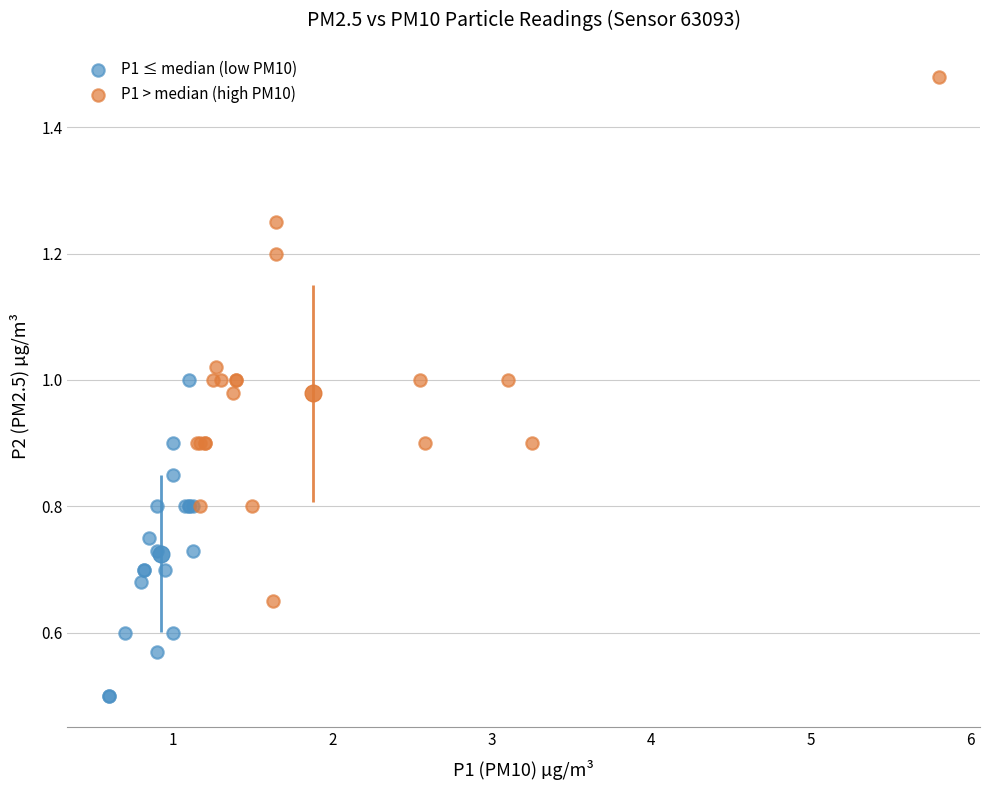

What are all the series names shown in the legend?

P1 ≤ median (low PM10), P1 > median (high PM10)